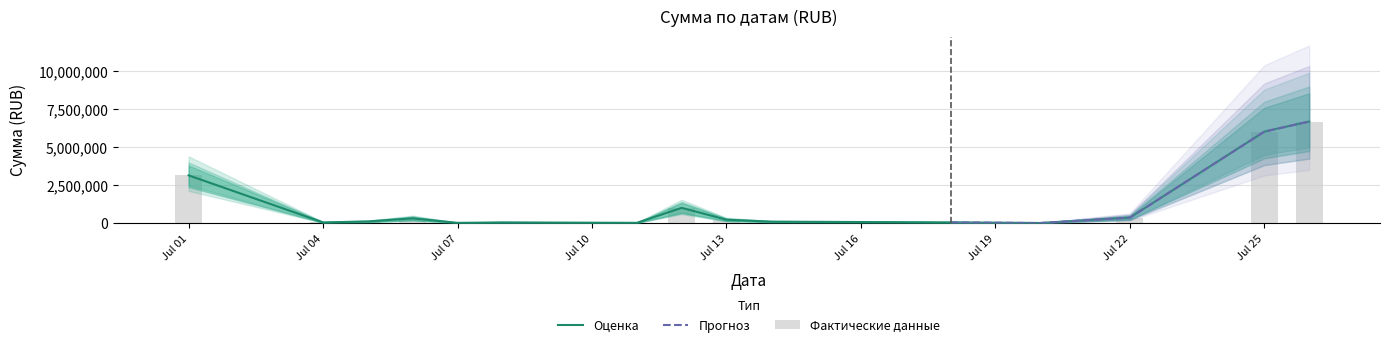

What is the smallest value displayed?

12000.0